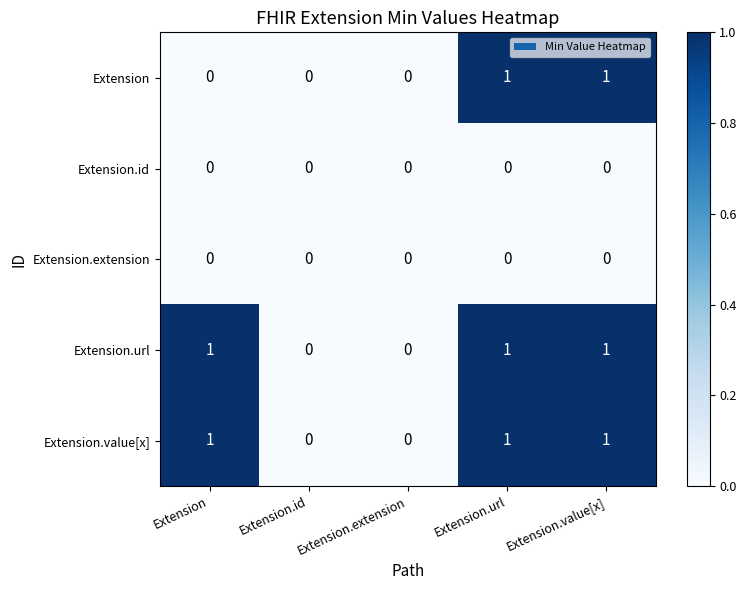

True or false: Extension.value[x] has a value of 1 at Extension.value[x].

True